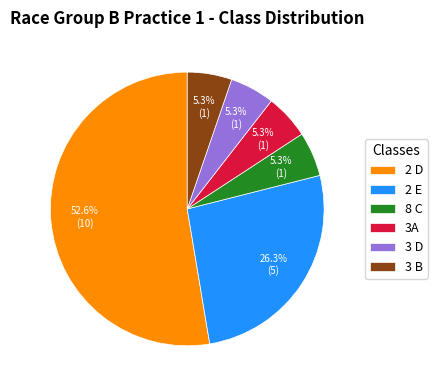

To the nearest percent, what is the difference between the largest and smallest slice percentages?

47%